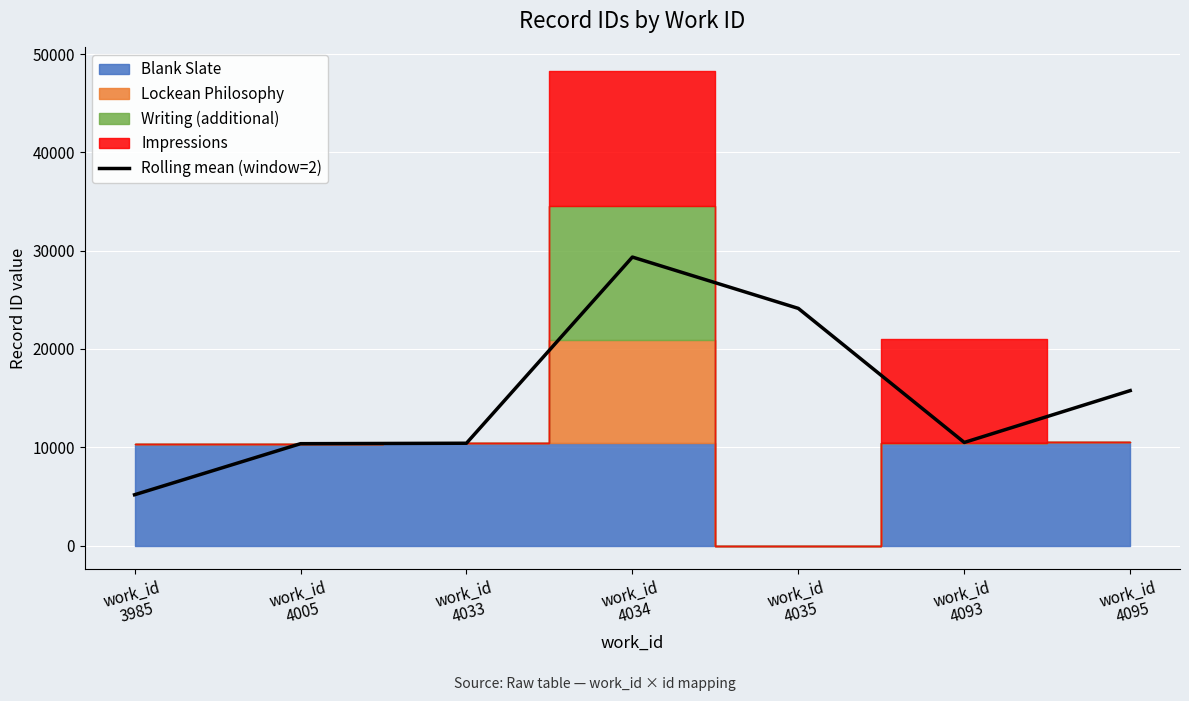

How many lines are shown in the chart?

1